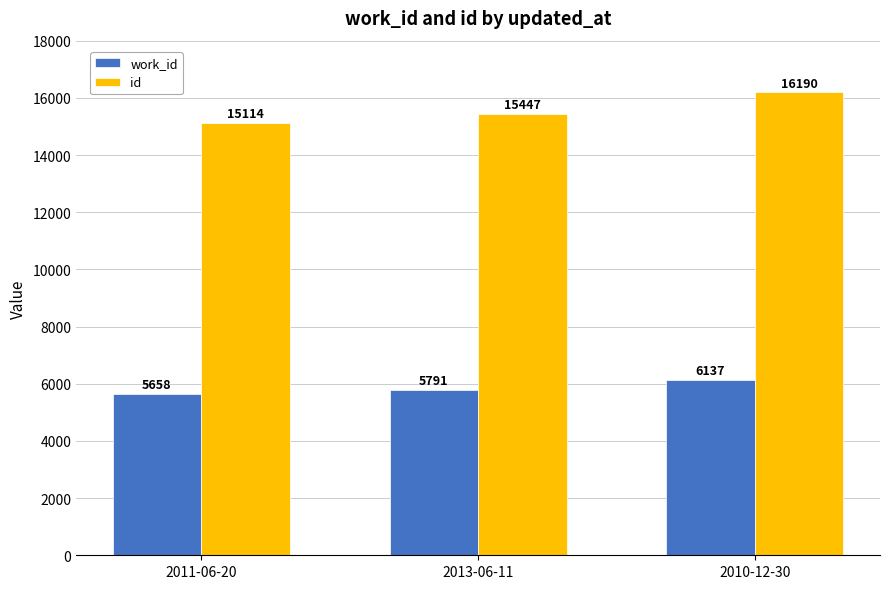

Rank the series by their maximum value, from highest to lowest.

id, work_id